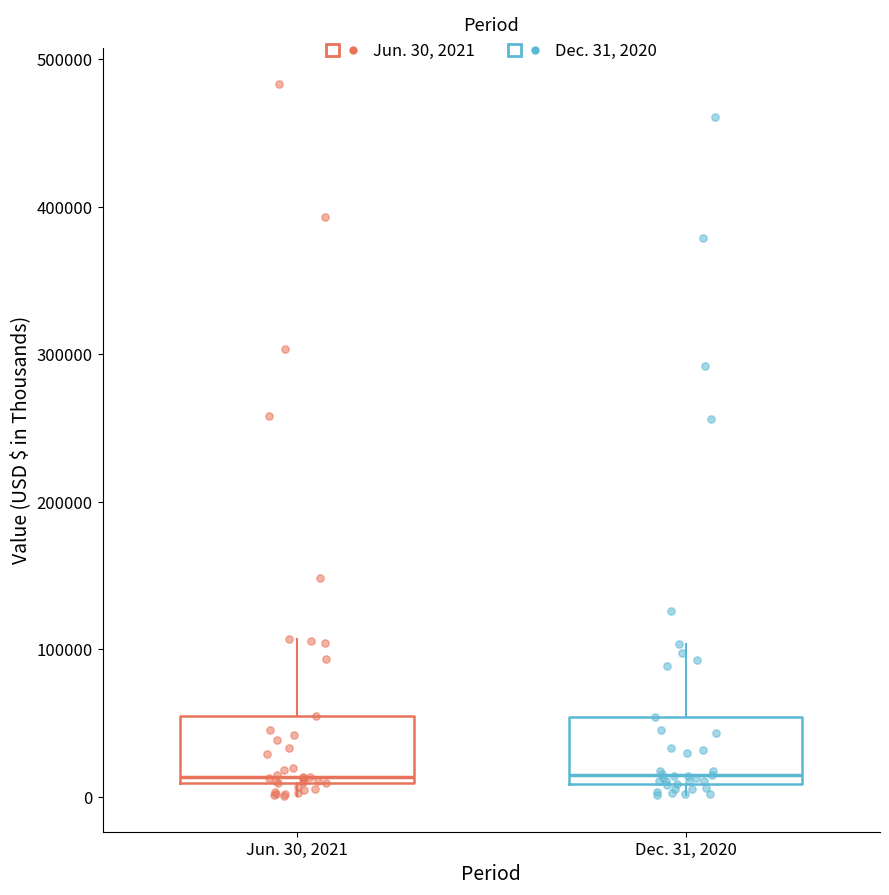

Reading left to right, transcribe this box plot: for each box, give where its median line is, the range the box spans, and where its two whiskers end, as read against the y-axis. The values are not printed on the chart, so give them approximately, as read against the axis.

Jun. 30, 2021: median 10000 (just above the box's lower edge), box 10000 to 50000, whiskers 0 to 110000
Dec. 31, 2020: median 10000 (just above the box's lower edge), box 10000 to 50000, whiskers 0 to 100000